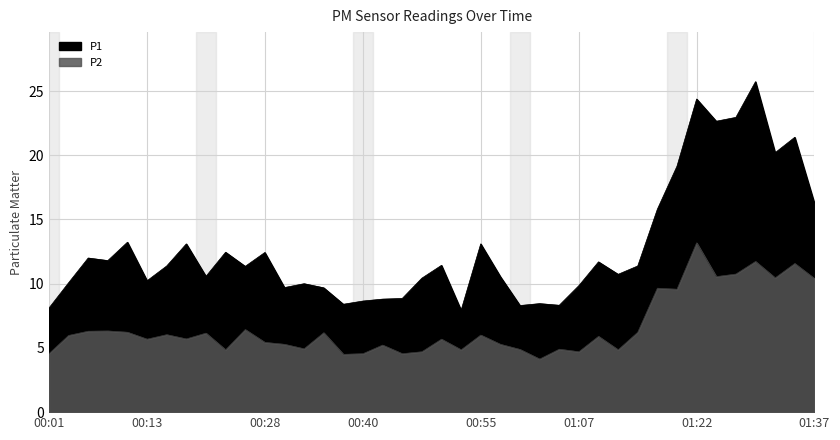

Rank the series by their maximum value, from highest to lowest.

P1, P2